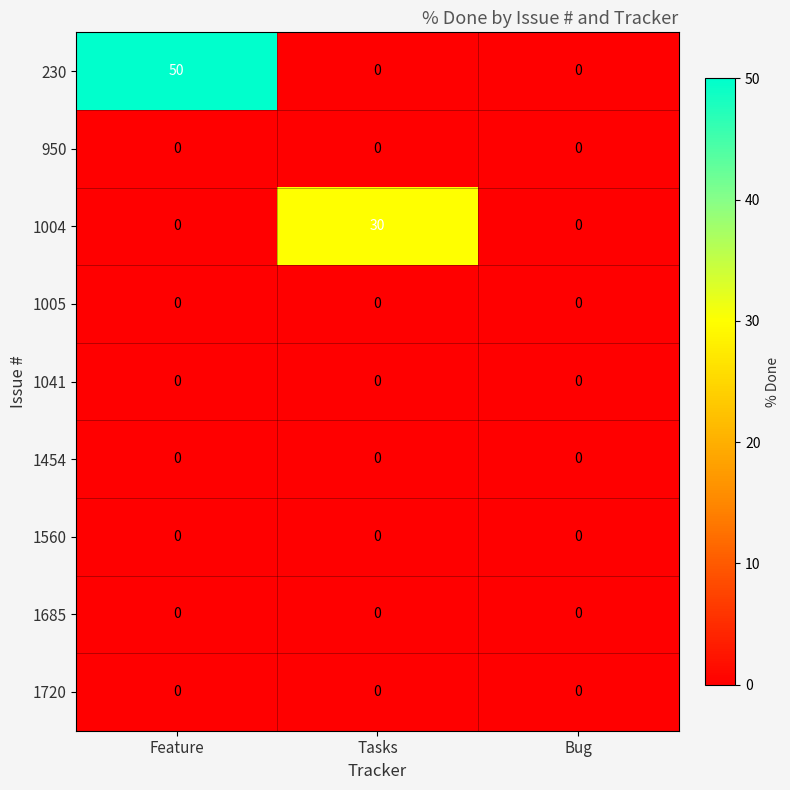

True or false: 1720 has a value of 0 at Bug.

True